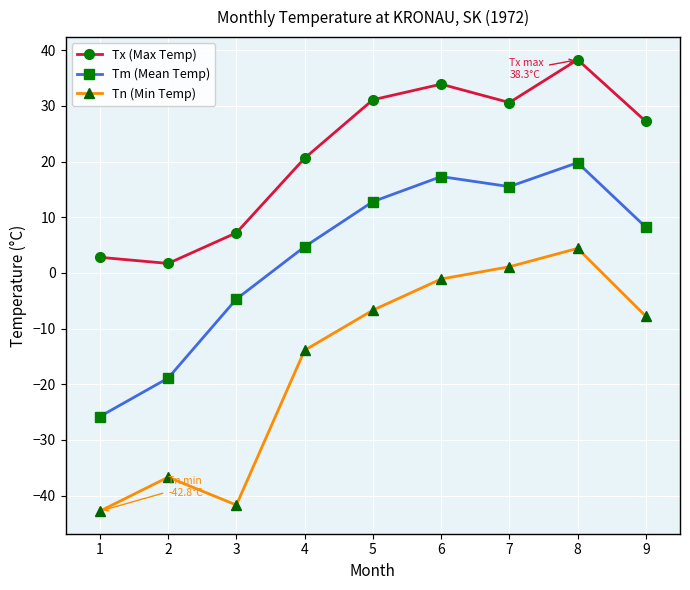

What value does the Tn (Min Temp) series have at 1?

-42.8